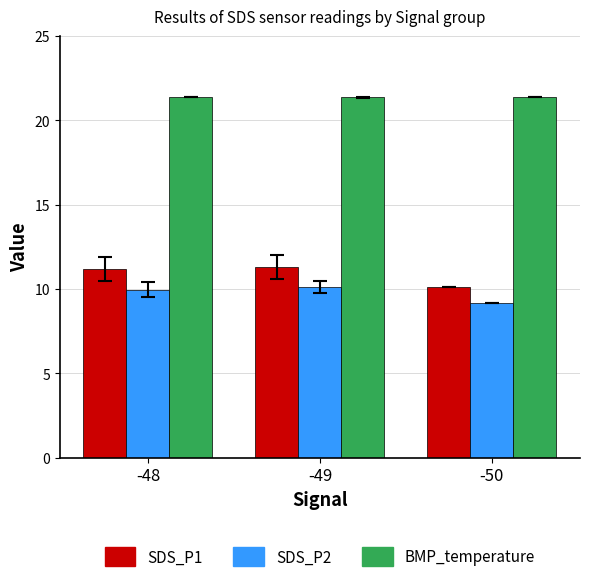

The value of SDS_P1 at -48 is 11.2. True or false?

True